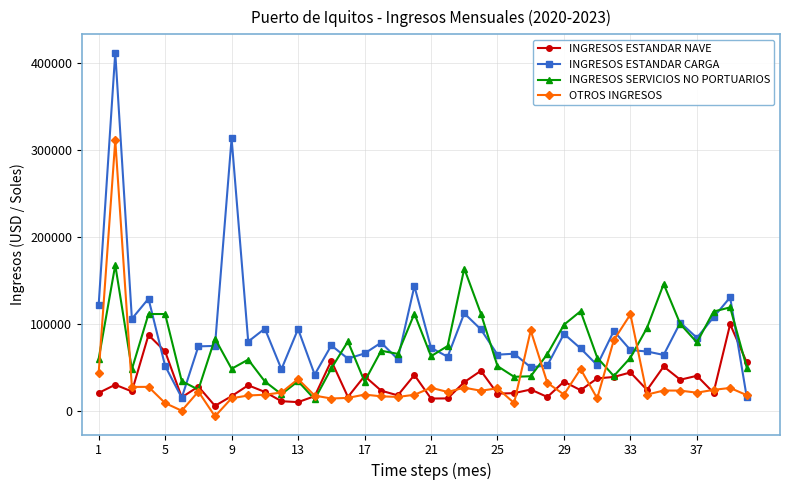

Rank the series by their maximum value, from lowest to highest.

INGRESOS ESTANDAR NAVE, INGRESOS SERVICIOS NO PORTUARIOS, OTROS INGRESOS, INGRESOS ESTANDAR CARGA